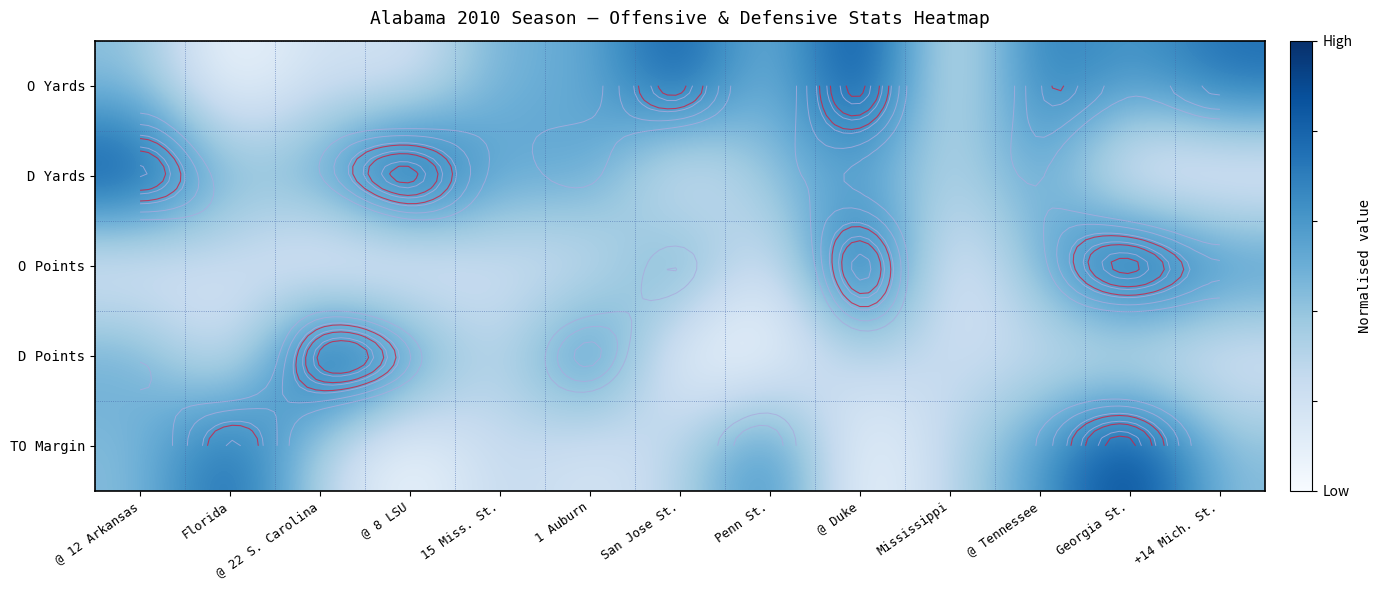

List the labels in order of O Points value, smallest first.

@ 22 S. Carolina, @ 8 LSU, Mississippi, @ 12 Arkansas, Penn St., 1 Auburn, 15 Miss. St., Florida, @ Tennessee, San Jose St., +14 Mich. St., @ Duke, Georgia St.